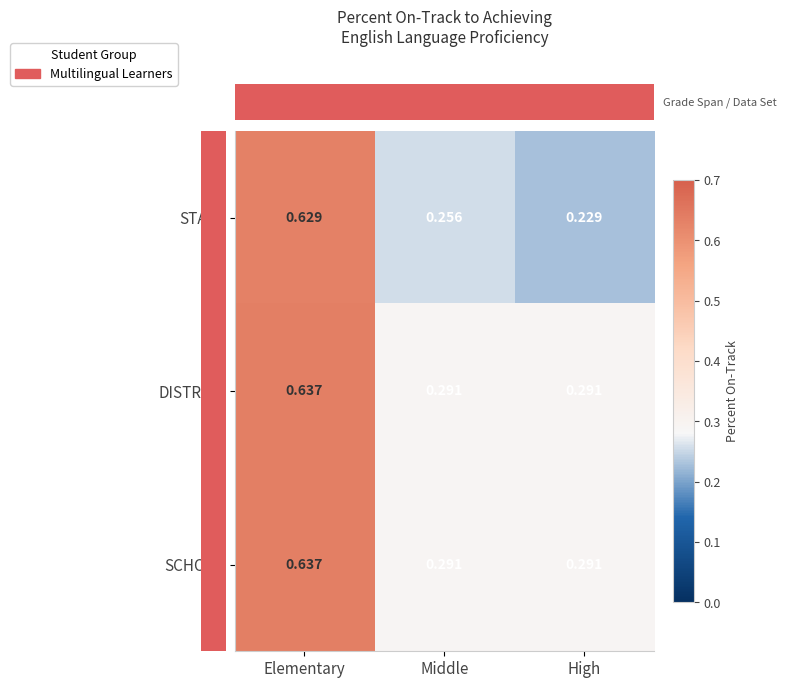

Is the value of STATE at Elementary greater than the value of DISTRICT at High?

Yes